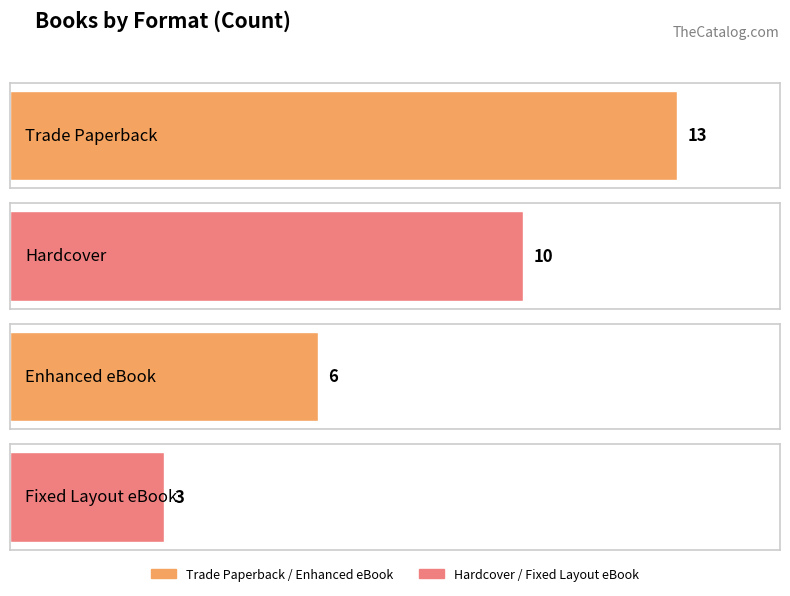

The chart shows a value of 1 at Enhanced eBook. True or false?

False